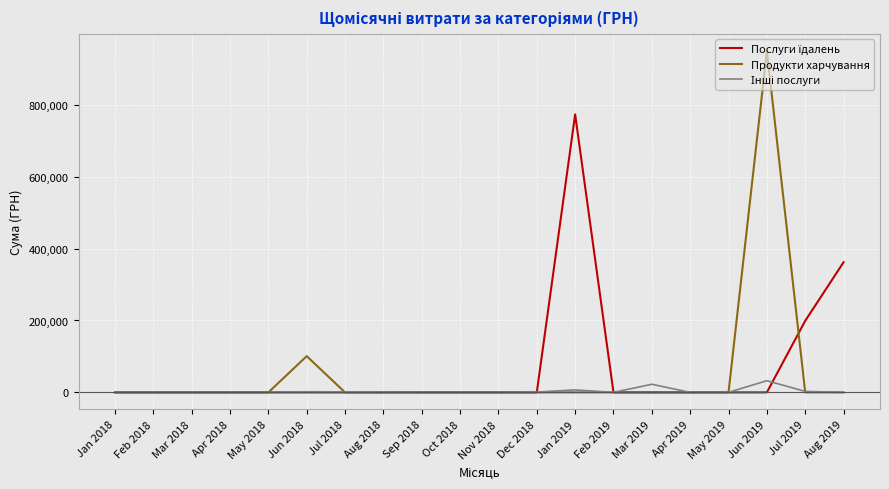

At which category is the sum across all series the highest?

Jun 2019